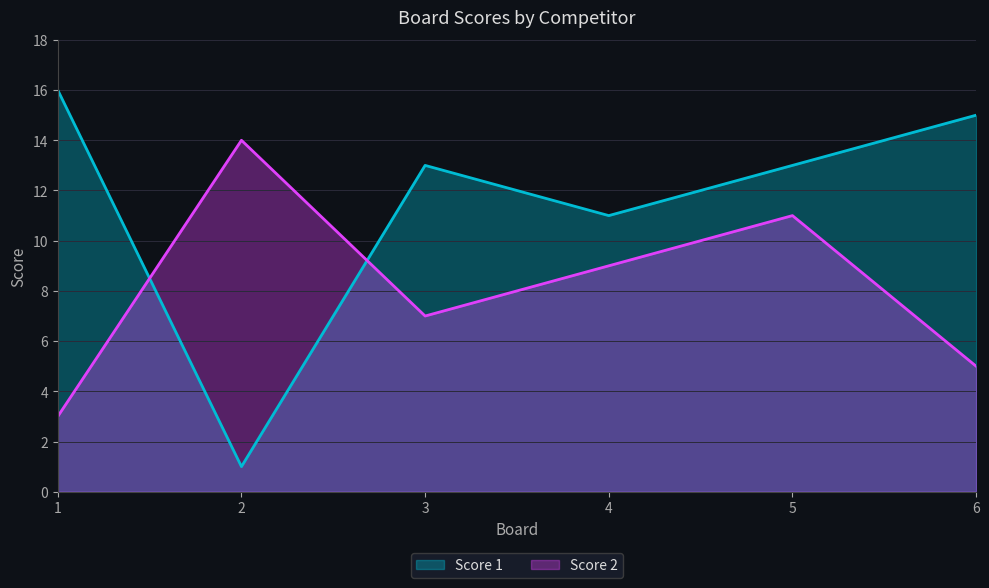

What is the approximate value of Score 1 at 4, to the nearest 5?

10